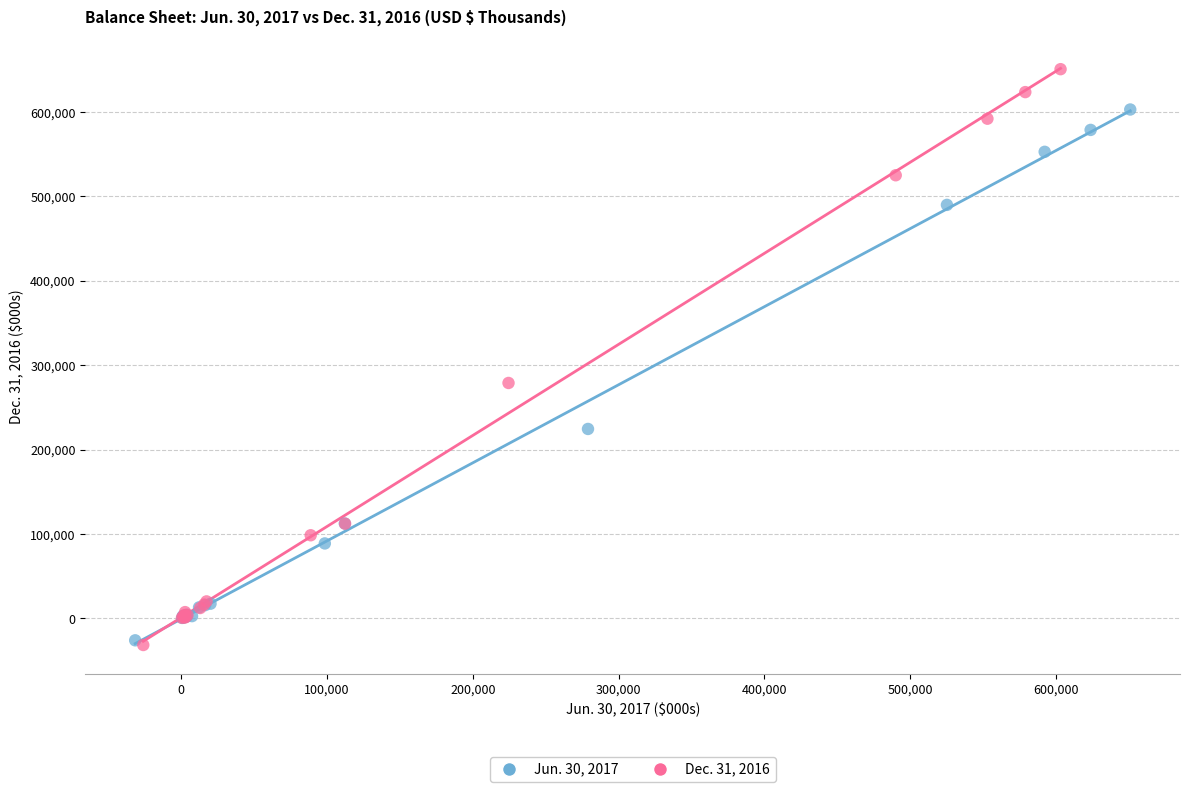

Which series has the widest spread of Y values?

Dec. 31, 2016